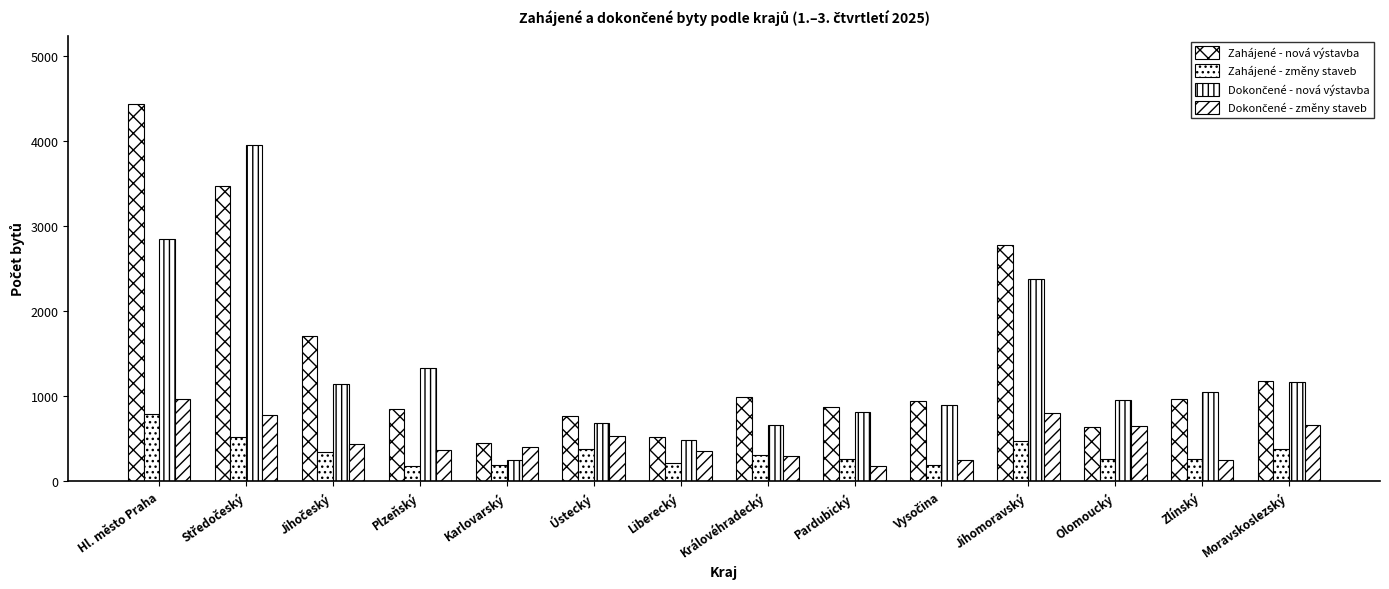

How many data points does each series have?

14